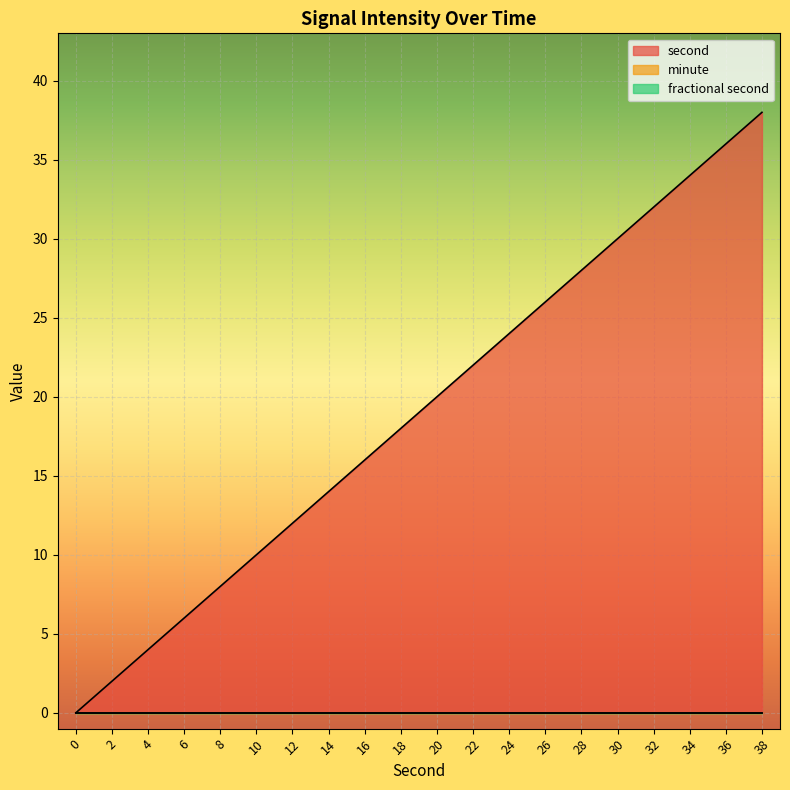

How many lines are shown in the chart?

3